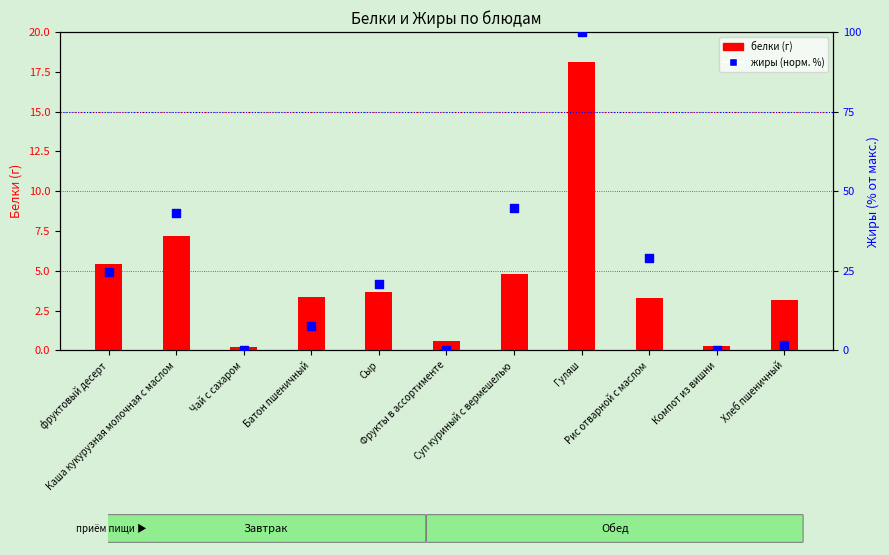

At which category is the sum across all series the highest?

Гуляш